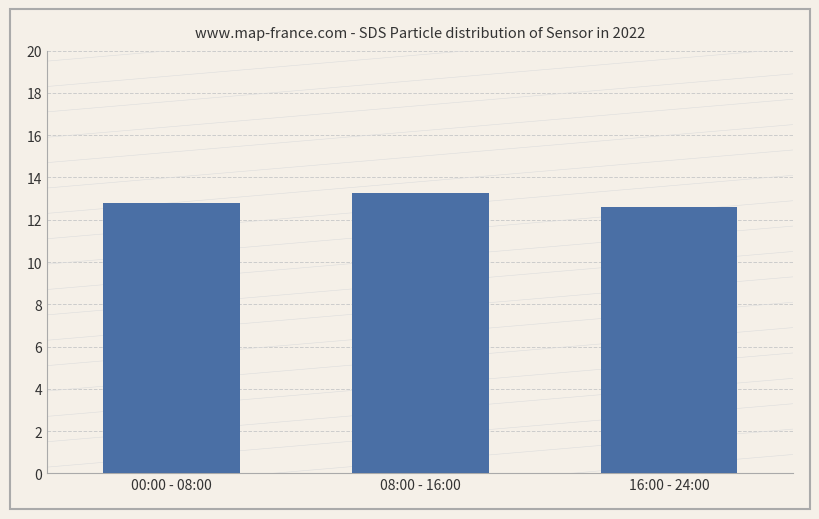

What is the value of the 1st bar from the left?

12.8